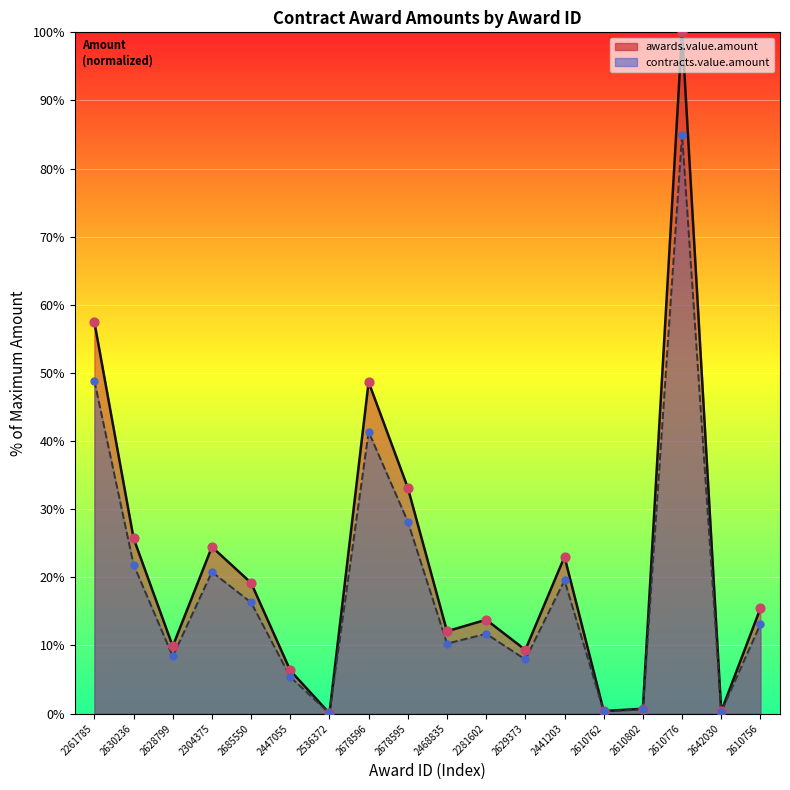

Which series contains the lowest Y value?

contracts.value.amount